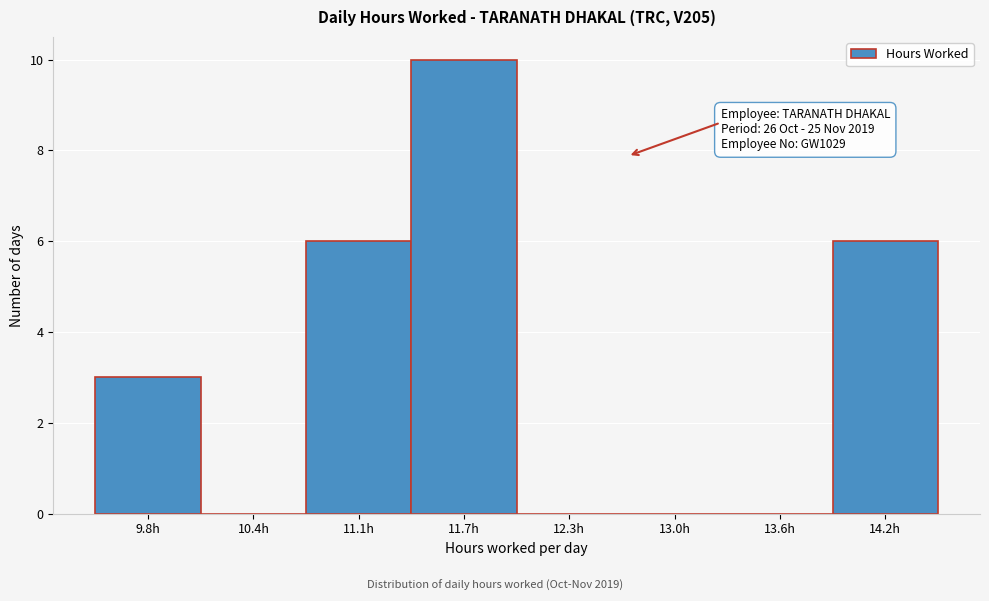

Reading left to right, what are all the values shown in this chart?

9.8h=3	10.4h=0	11.1h=6	11.7h=10	12.3h=0	13.0h=0	13.6h=0	14.2h=6